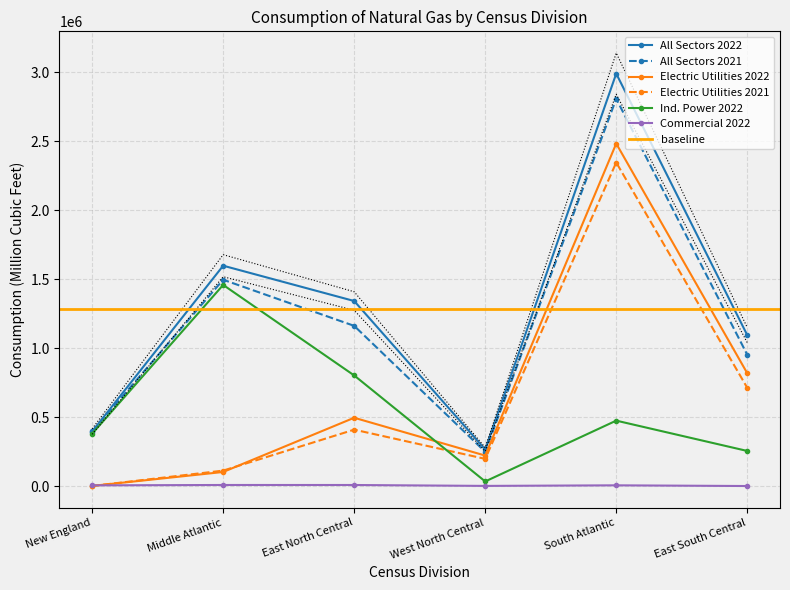

Rank the series at East North Central from lowest to highest value.

Commercial 2022, Electric Utilities 2021, Electric Utilities 2022, Ind. Power 2022, All Sectors 2021, All Sectors 2022